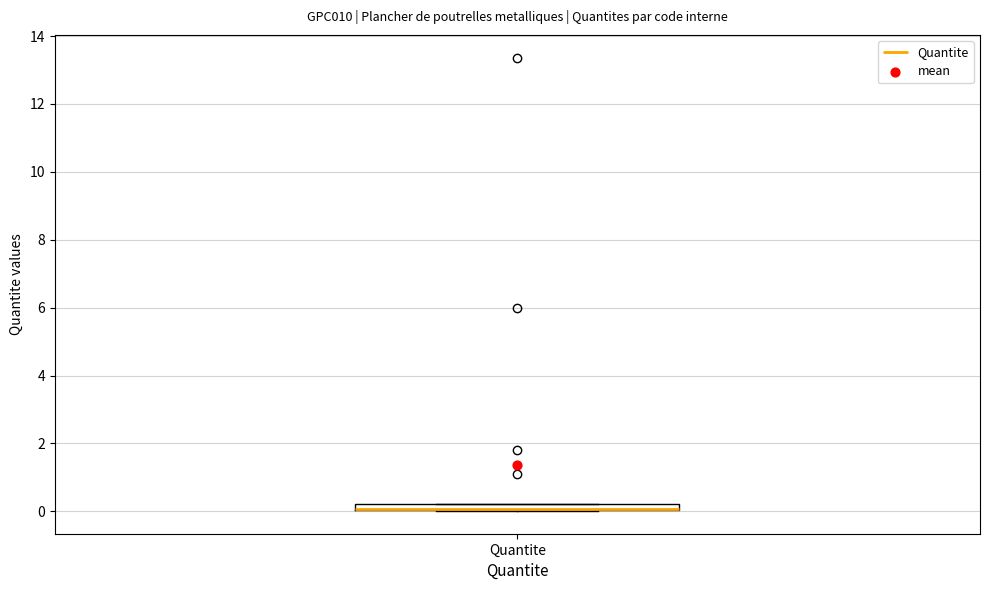

Where is the upper edge of the box for Quantite on the y-axis? The values are not printed on the chart, so give them approximately, as read against the axis.

0.2